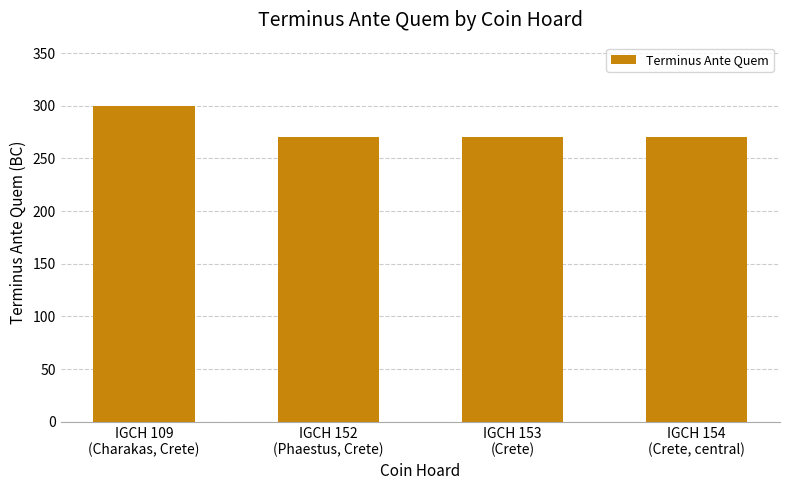

What is the average value?

278